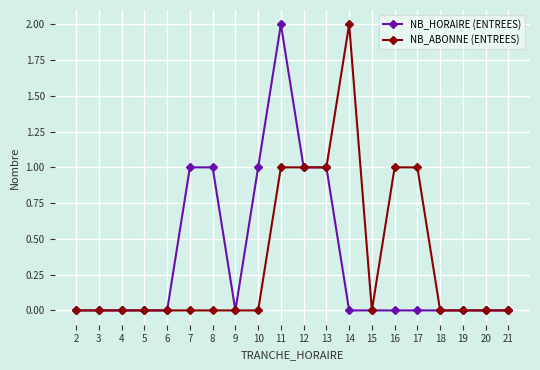

True or false: NB_ABONNE (ENTREES) has more than 0 interior local peaks.

True